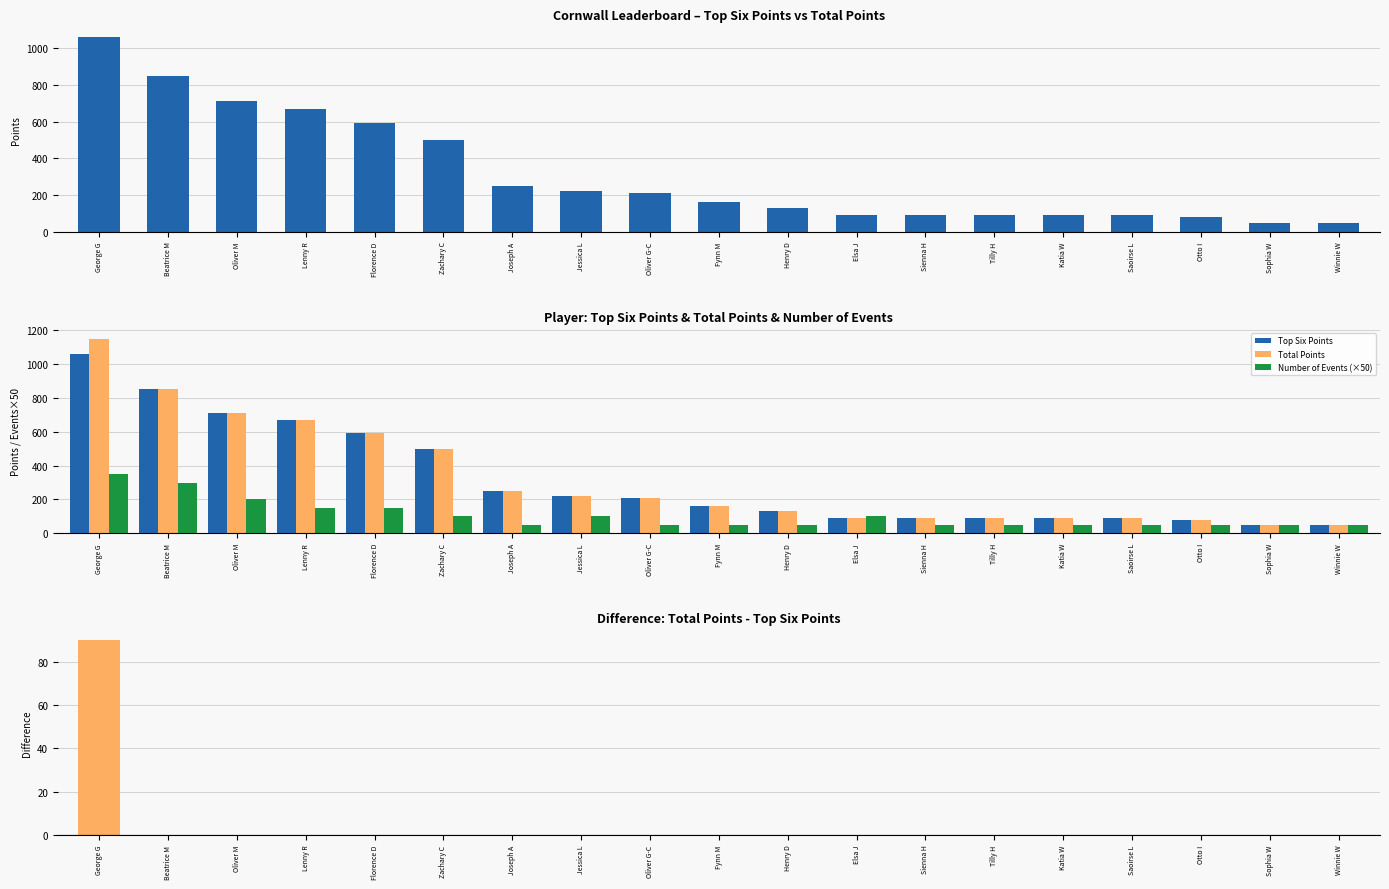

At how many categories does at least one series exceed 231?

7